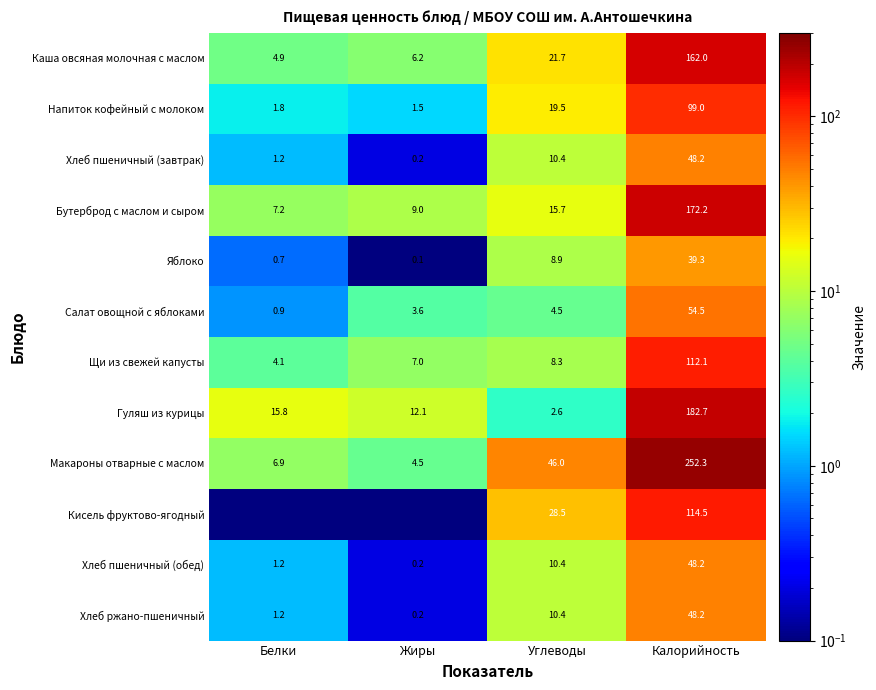

What is the average value of the Гуляш из курицы series?

53.3